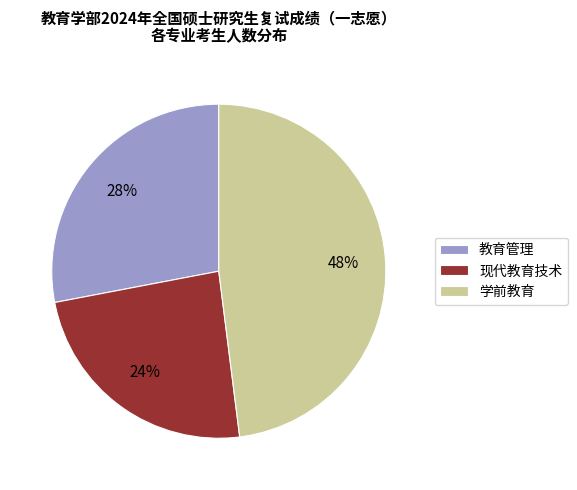

Which category has the biggest portion of the pie?

学前教育